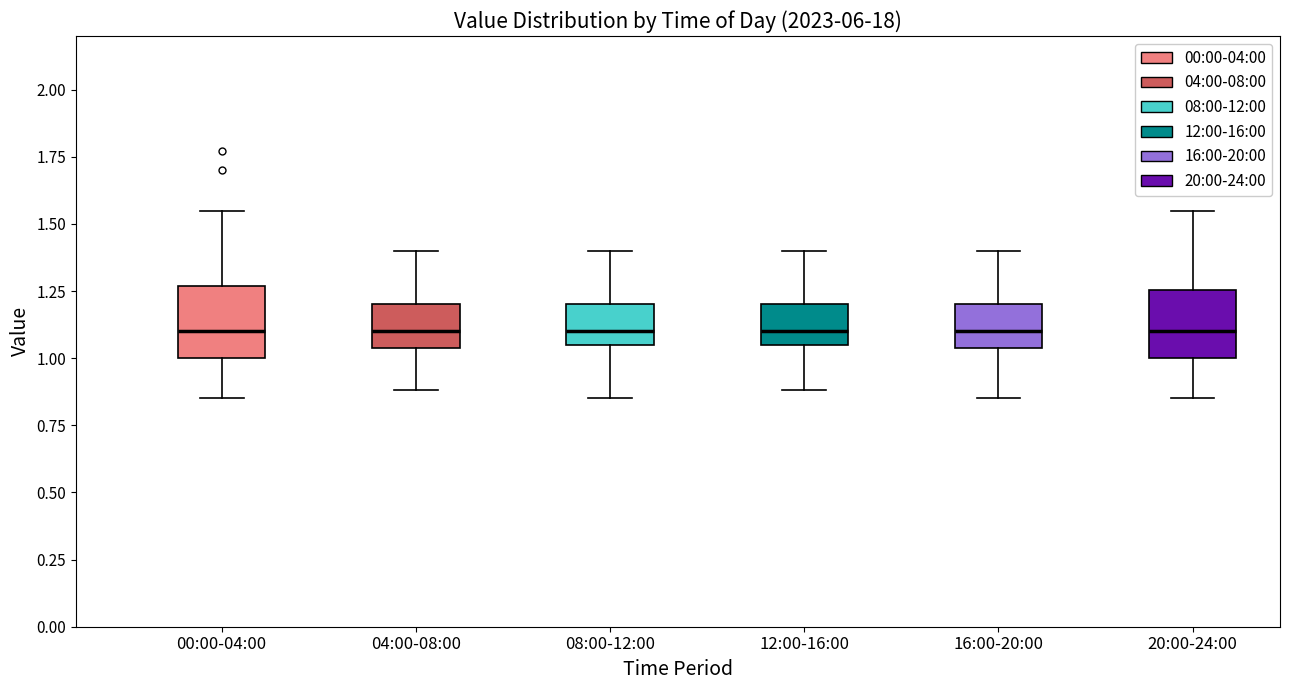

Where is the upper edge of the box for 08:00-12:00 on the y-axis? The values are not printed on the chart, so give them approximately, as read against the axis.

1.20